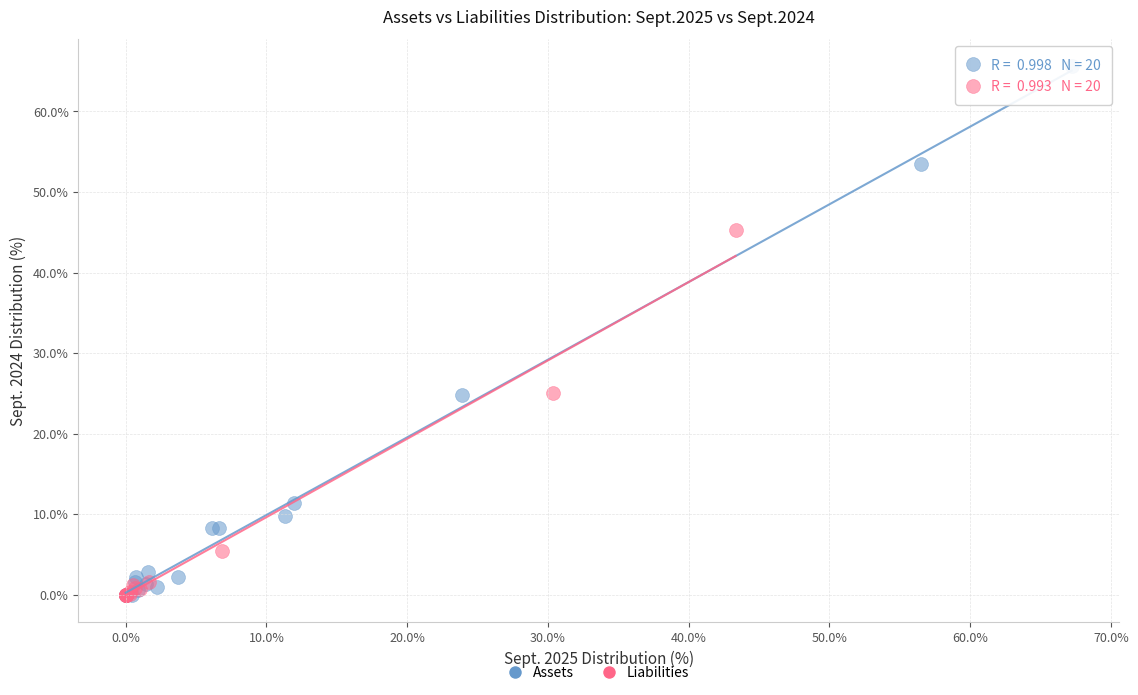

Which series reaches the maximum Y coordinate?

Assets